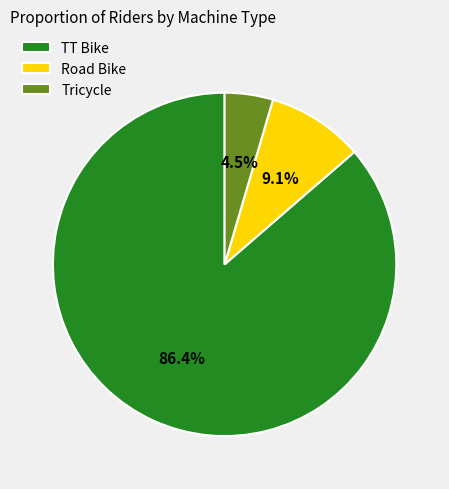

Which slice is the largest?

TT Bike